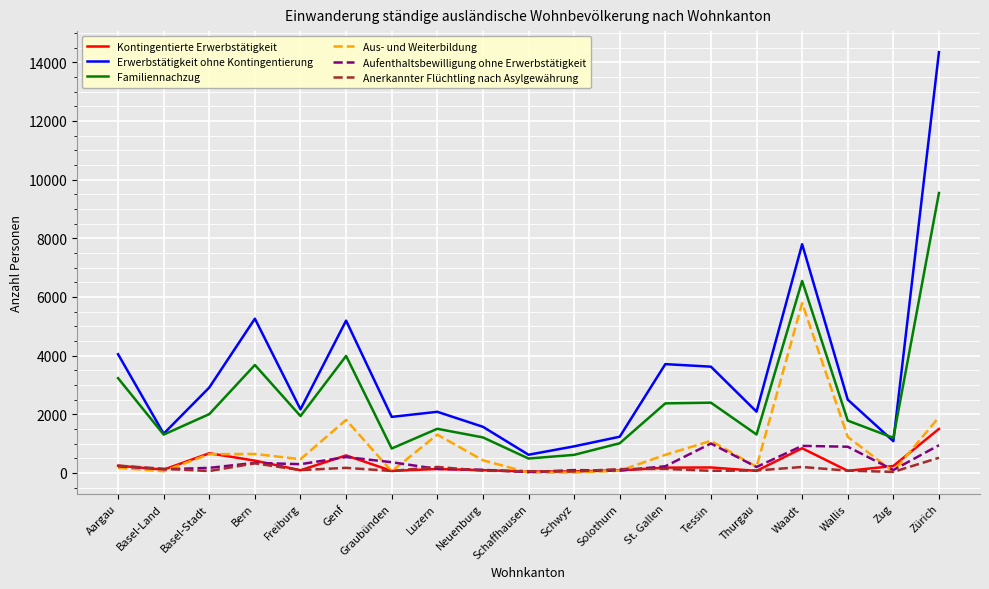

At which category is the sum across all series the highest?

Zürich